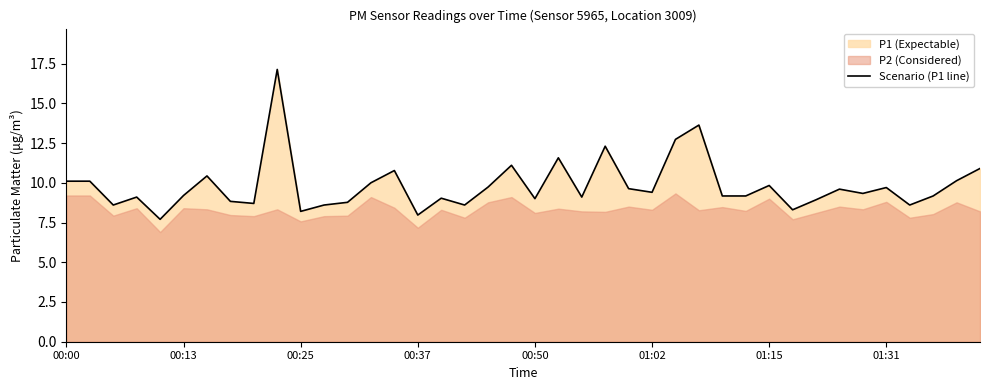

What is the value of the 17th point from the left?

9.0